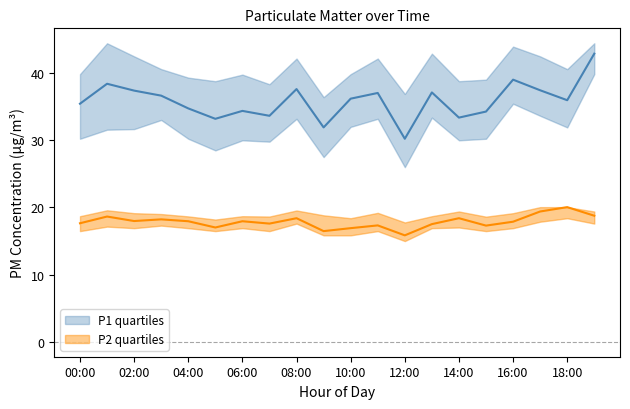

At which category does P2 lower reach its first local peak?

01:00